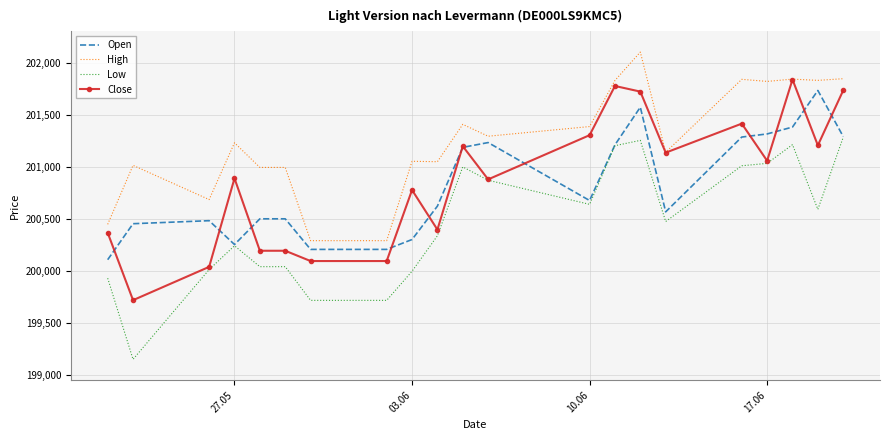

What is the minimum value for Close?

199720